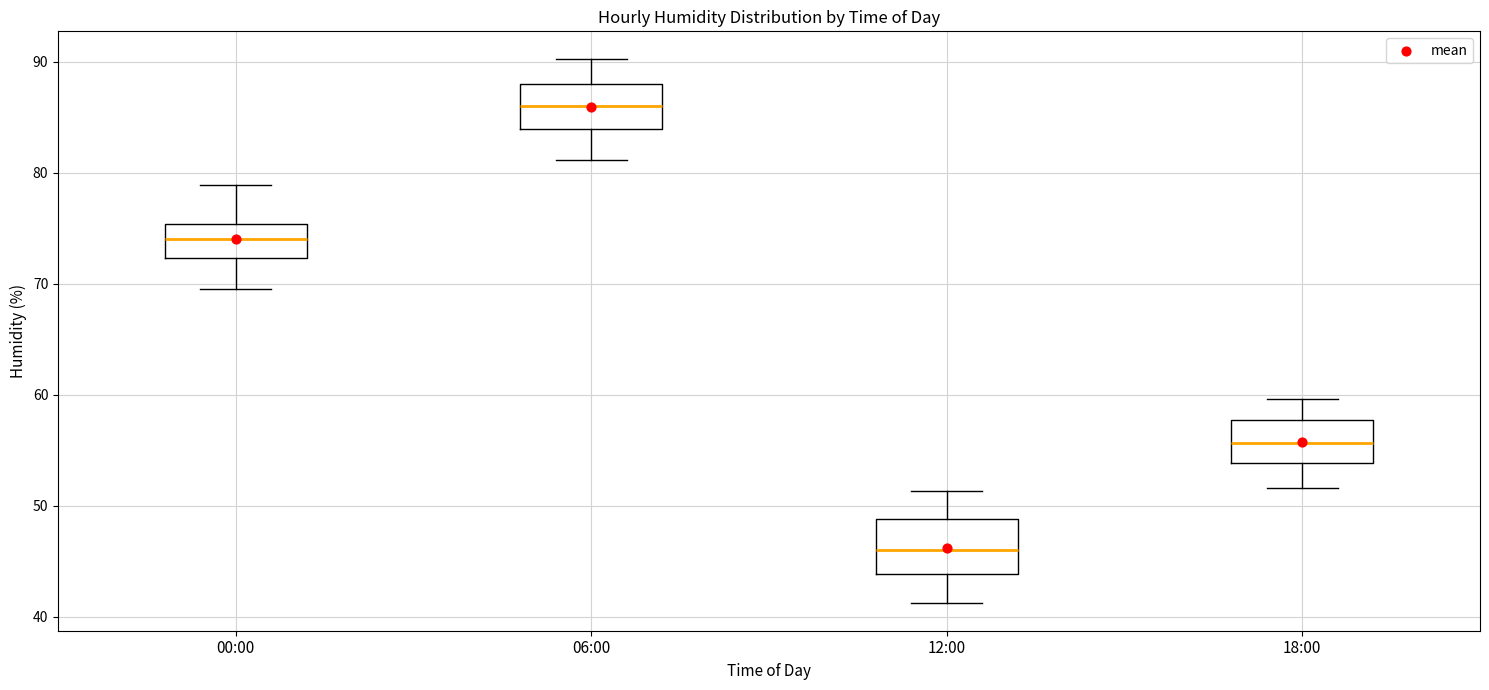

Where does the upper whisker of the box for 00:00 end on the y-axis? The values are not printed on the chart, so give them approximately, as read against the axis.

79